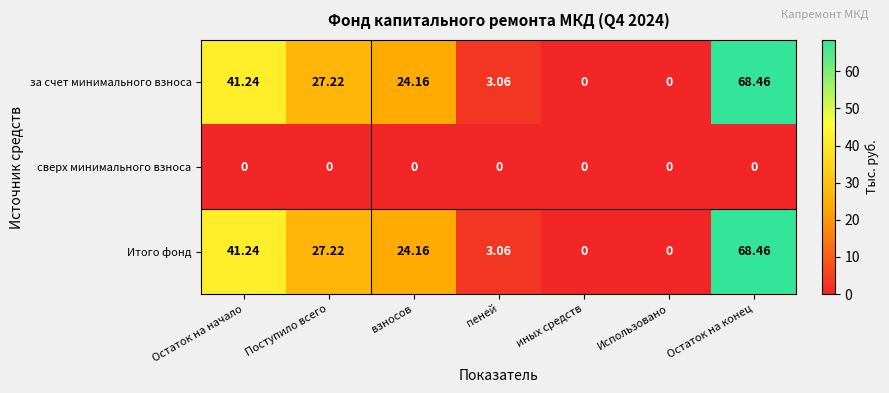

Is the value of Итого фонд at Остаток на конец greater than the value of сверх минимального взноса at взносов?

Yes